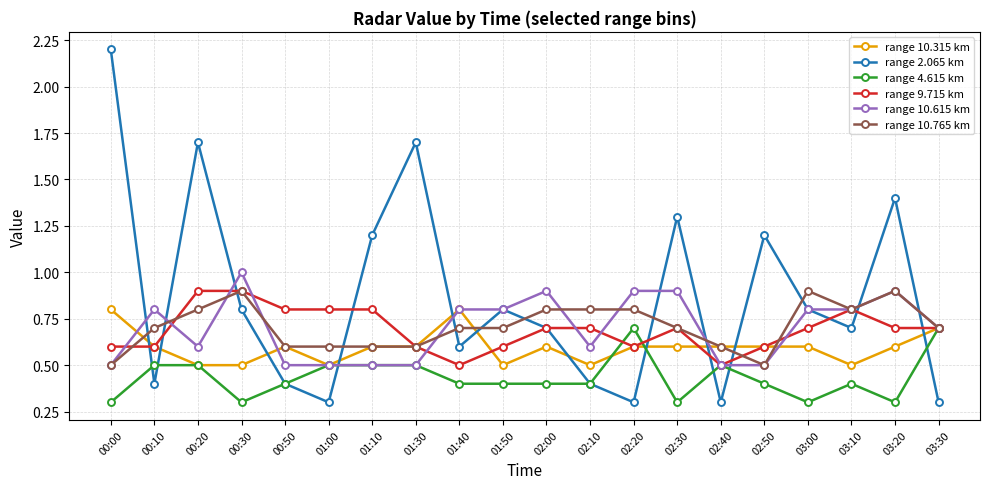

Count the number of categories in the chart.

20